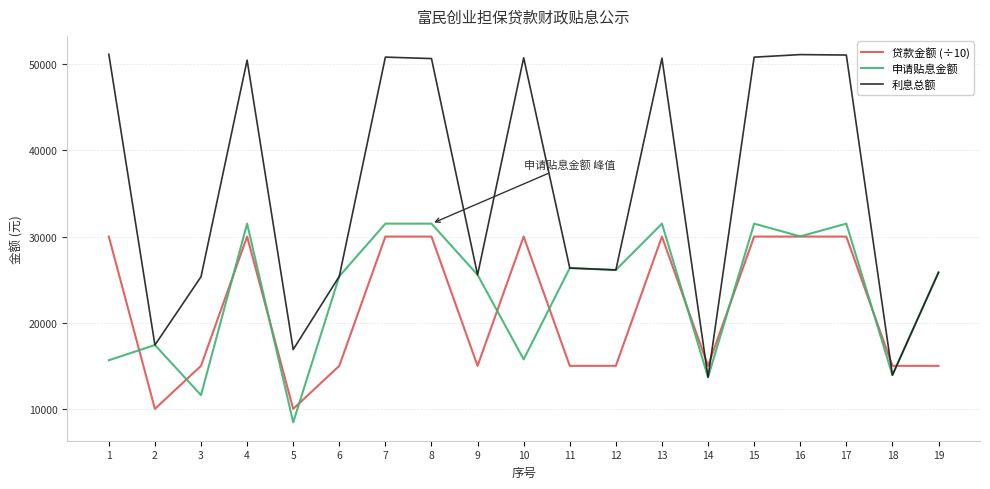

Which series ends up on top after the final intersection of 利息总额 and 贷款金额 (÷10)?

利息总额